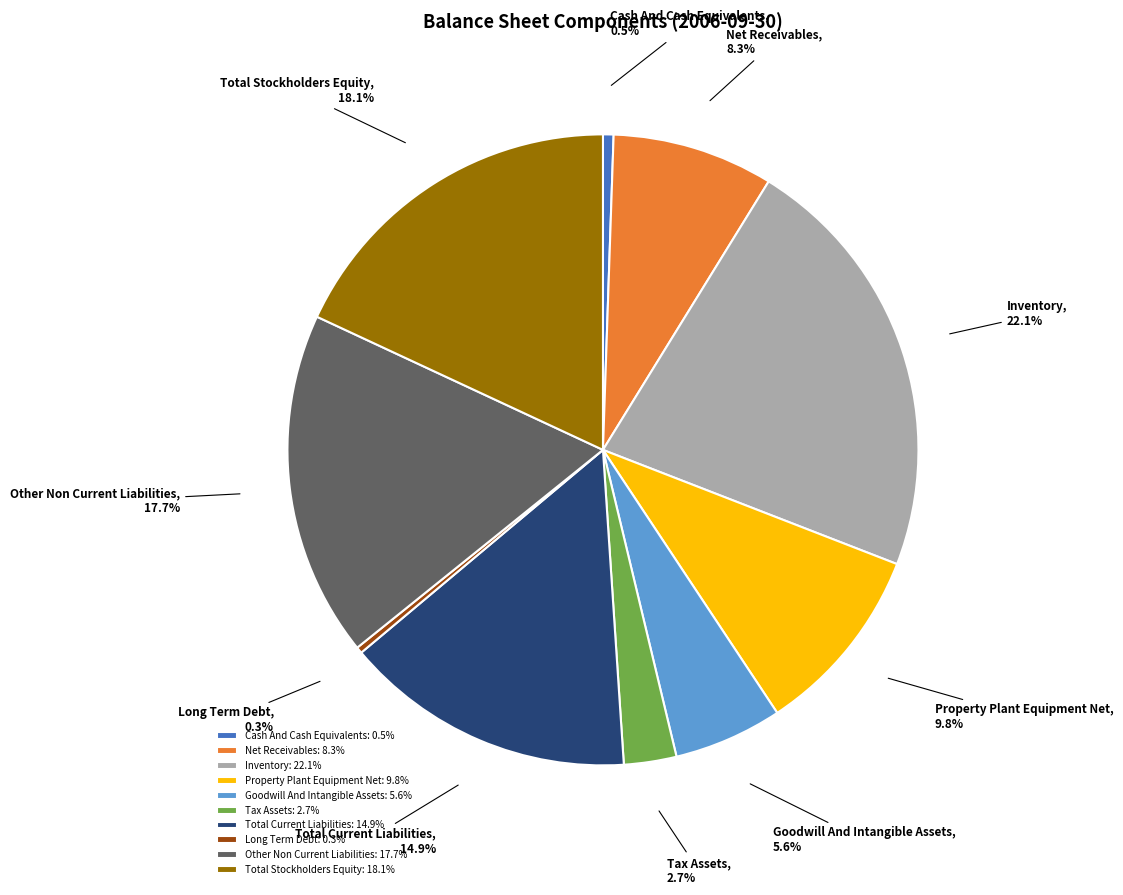

Is Cash And Cash Equivalents the majority of the pie?

No